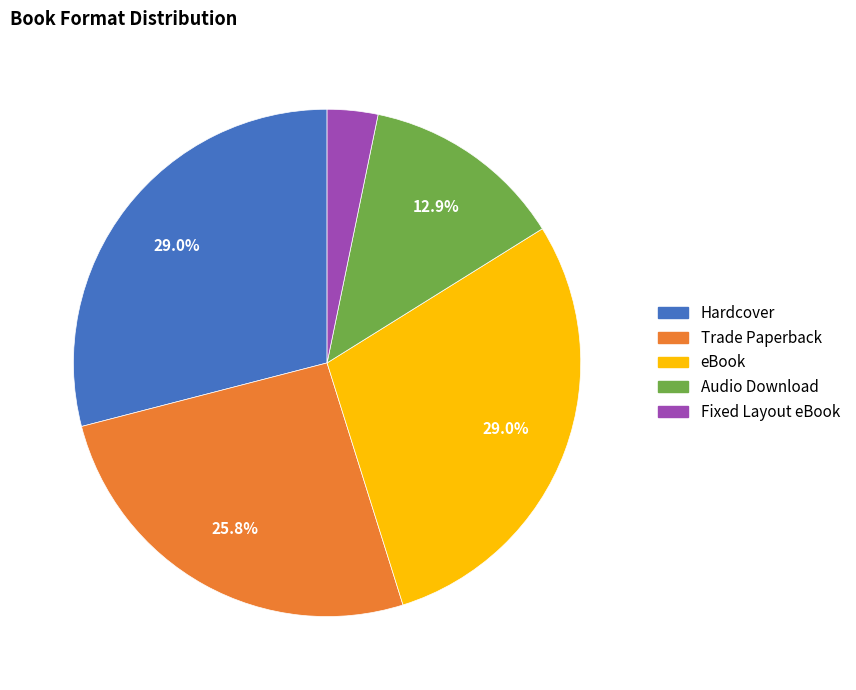

How many segments does this pie chart have?

5